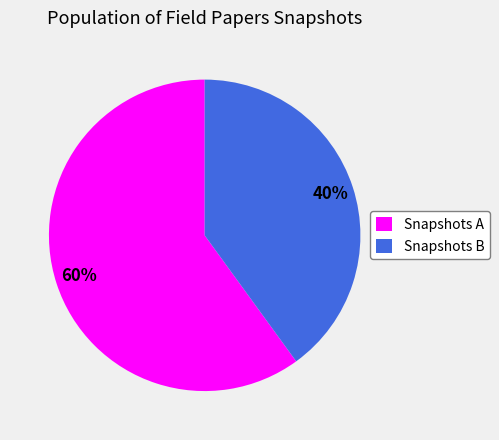

How many segments does this pie chart have?

2